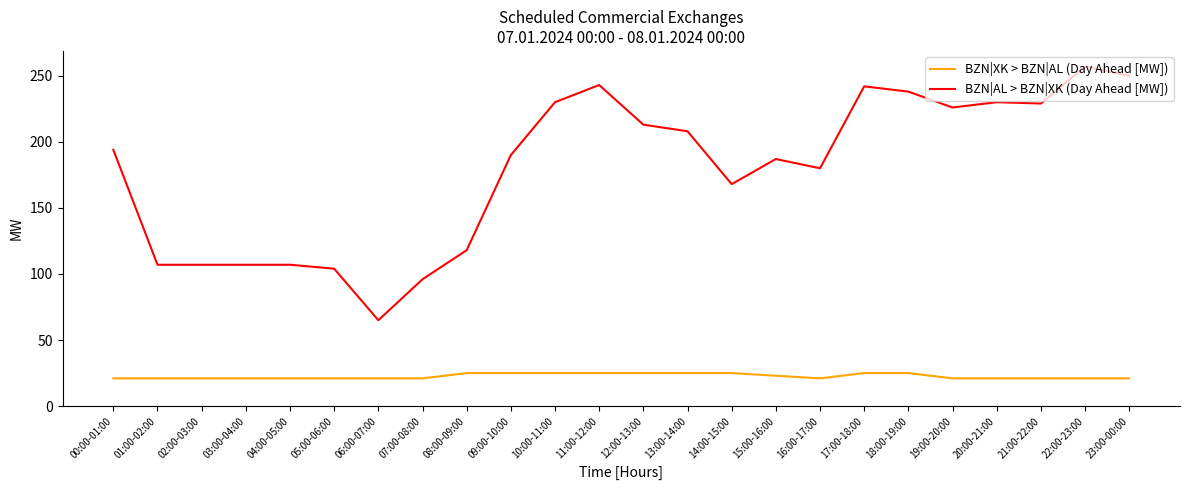

Count the BZN|XK > BZN|AL (Day Ahead [MW]) values in the range 21 to 25.

24